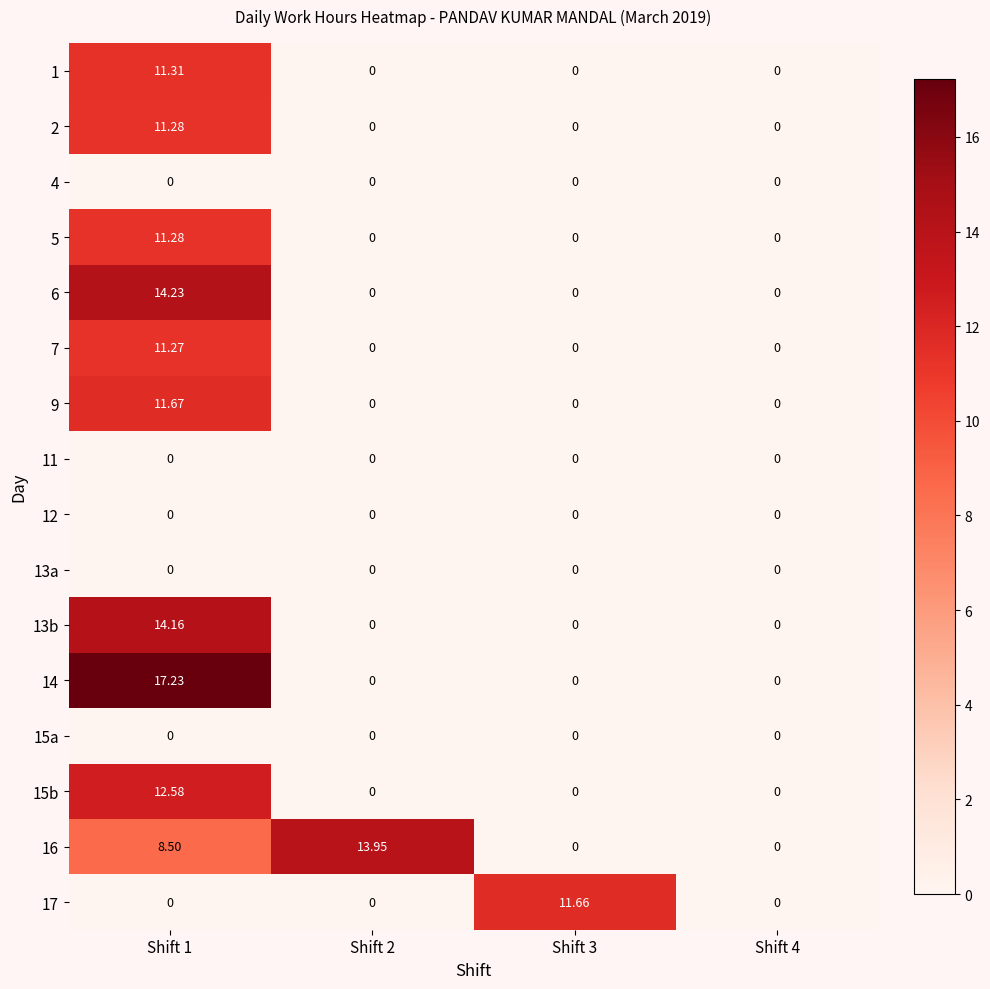

Which series has the widest spread of values?

14